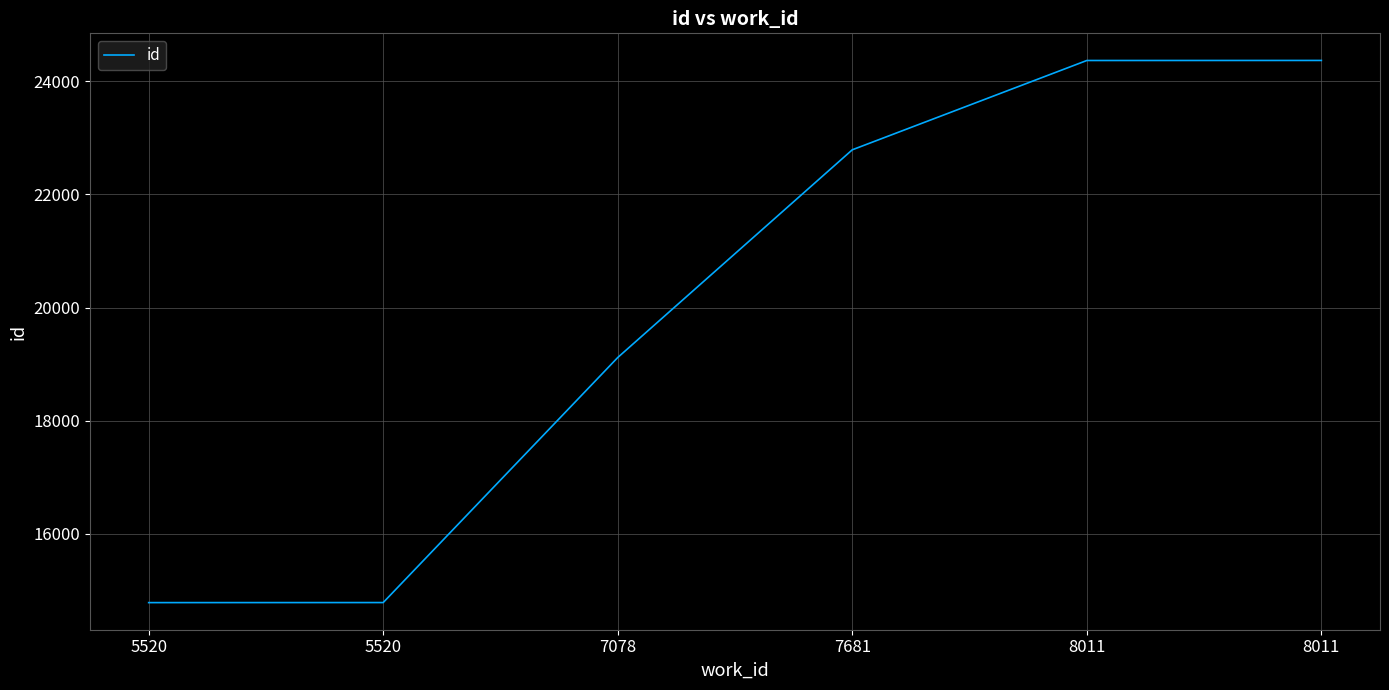

At which category does the chart reach its peak across all series?

8011